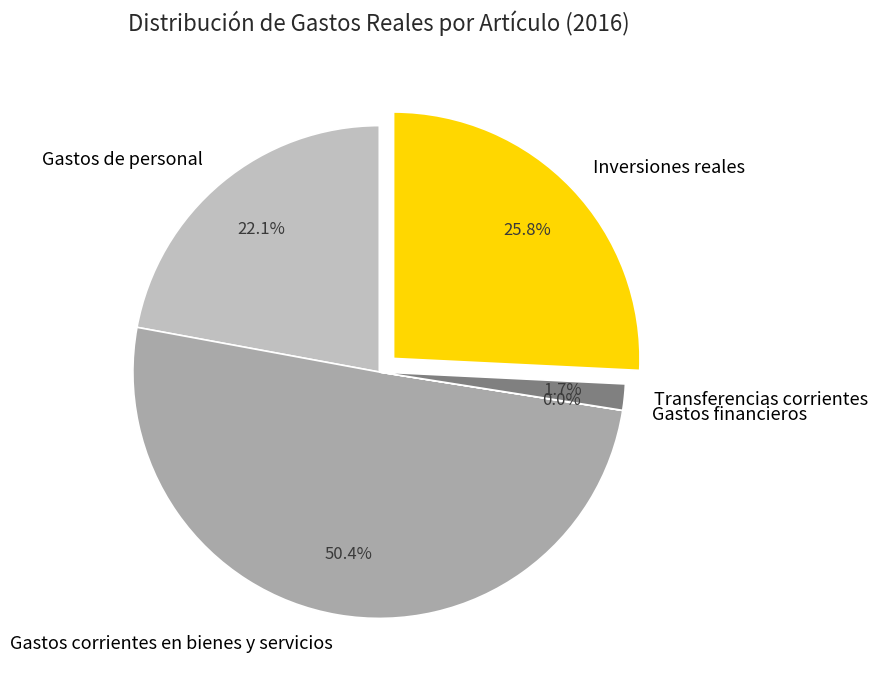

Between Inversiones reales and Transferencias corrientes, which is larger?

Inversiones reales